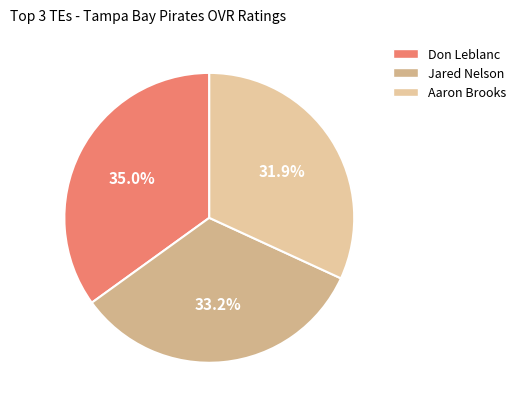

What is the total percentage of Don Leblanc and Jared Nelson?

68.1%